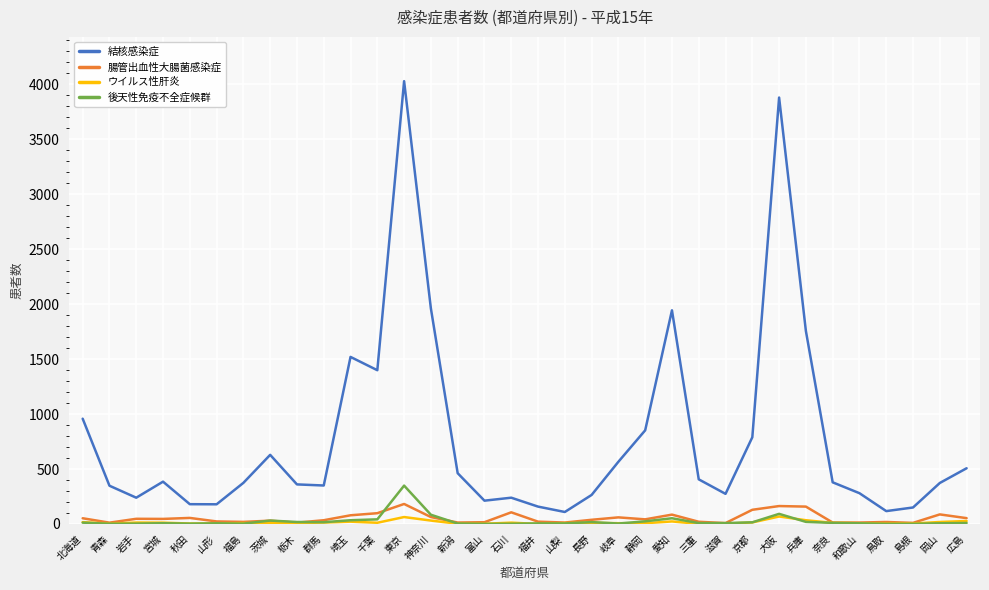

Which series has the largest total across all categories?

結核感染症